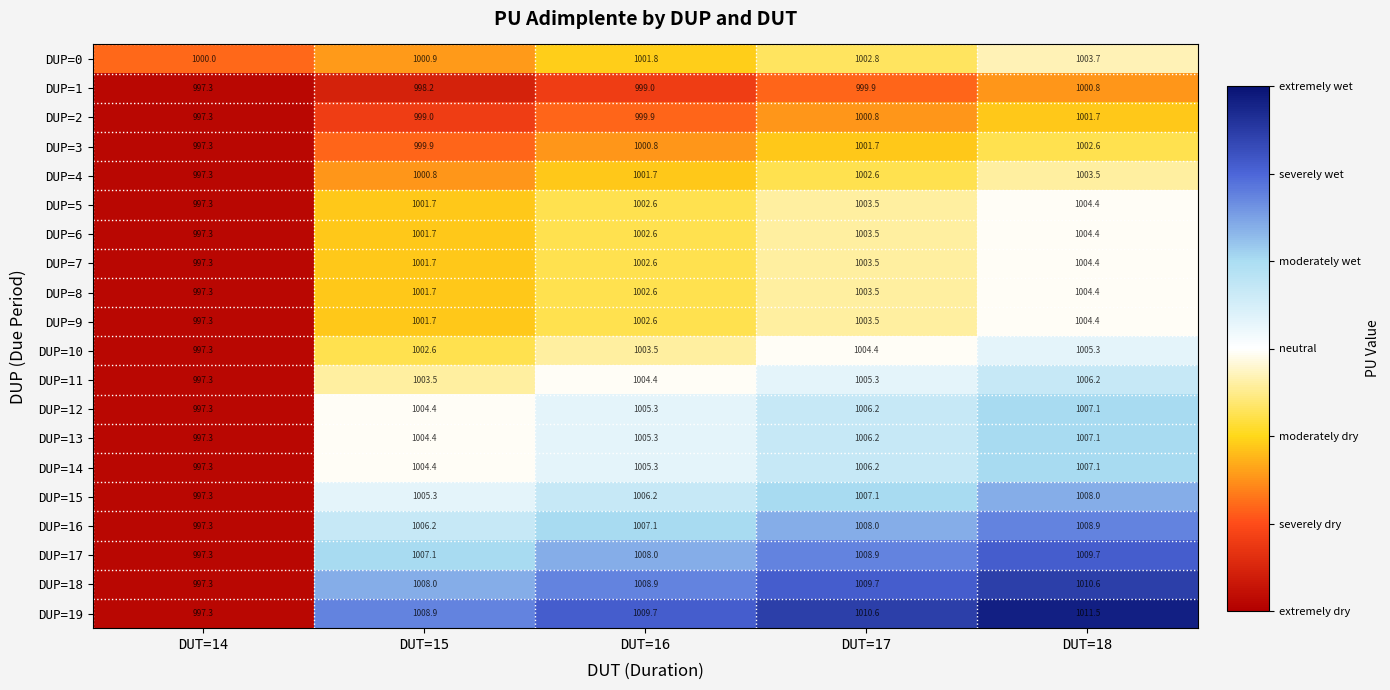

What is the difference between the maximum and minimum values in the DUP=5 series?

7.1